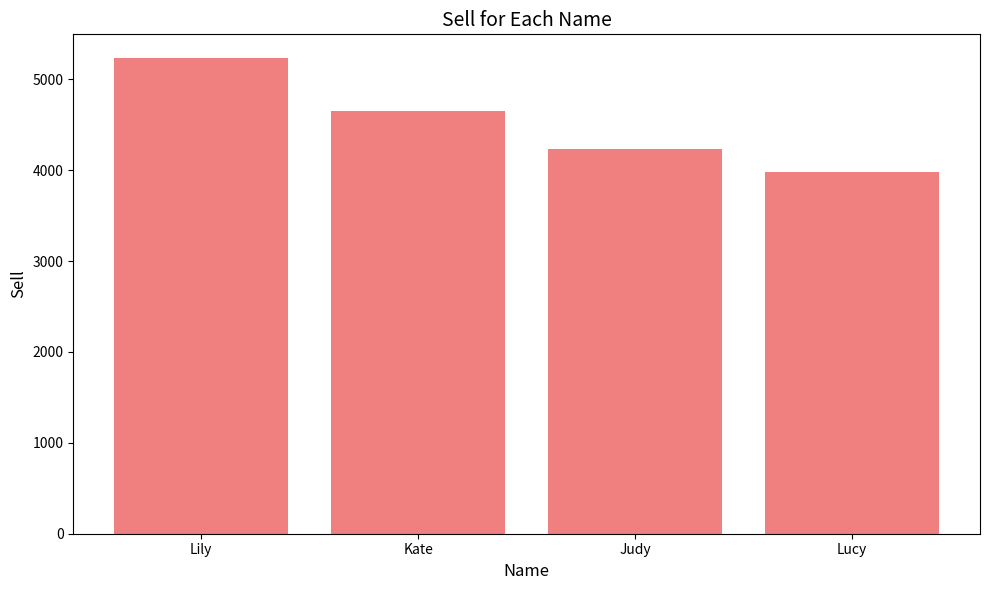

Which has a higher value, Lucy or Kate?

Kate